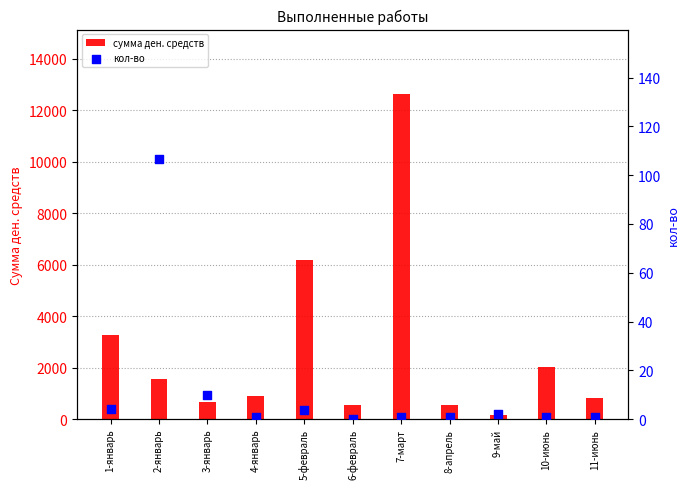

At which category is the sum across all series the highest?

7-март